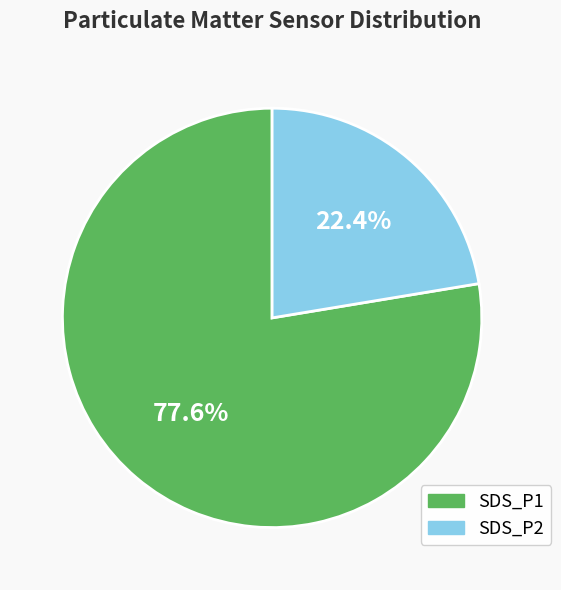

Combined, what portion of the pie is SDS_P2 and SDS_P1?

100.0%